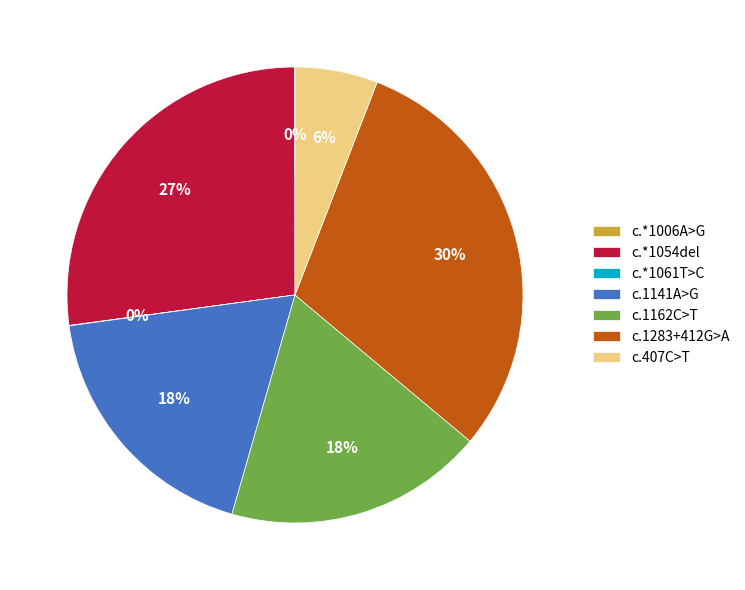

To the nearest percent, what is the average slice percentage?

14%